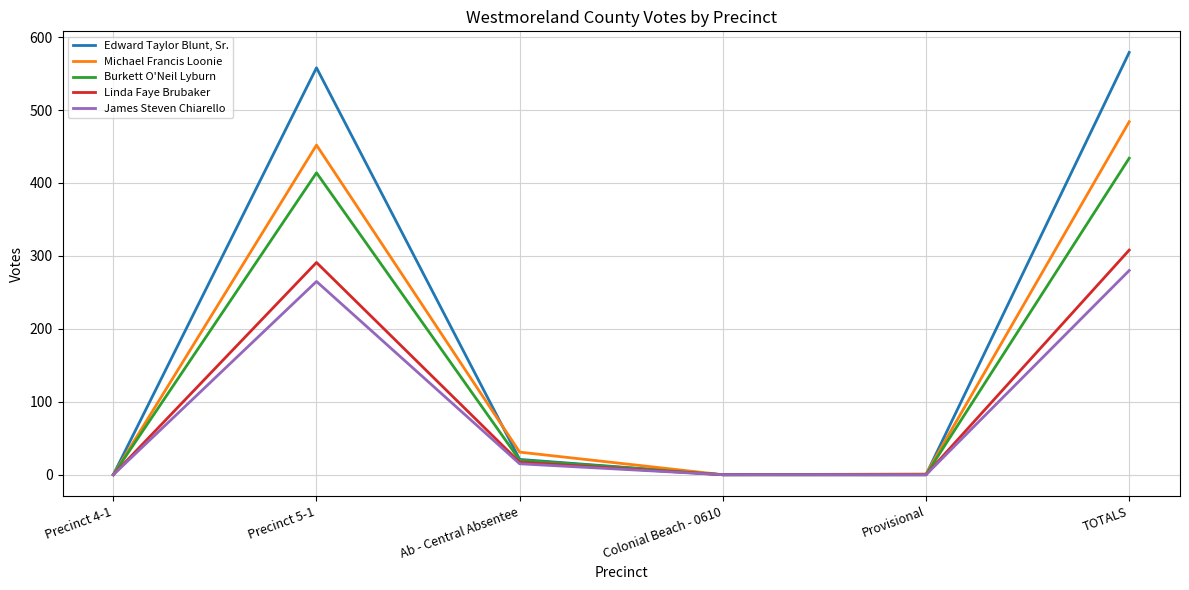

At which category is the sum across all series the highest?

TOTALS